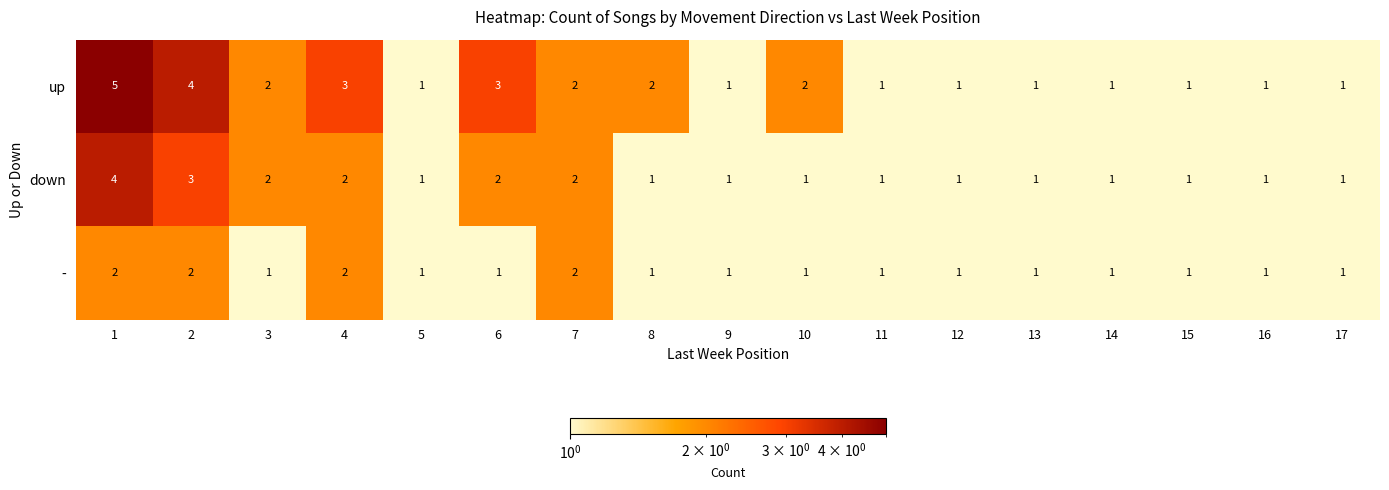

What is the maximum value shown in the chart?

5